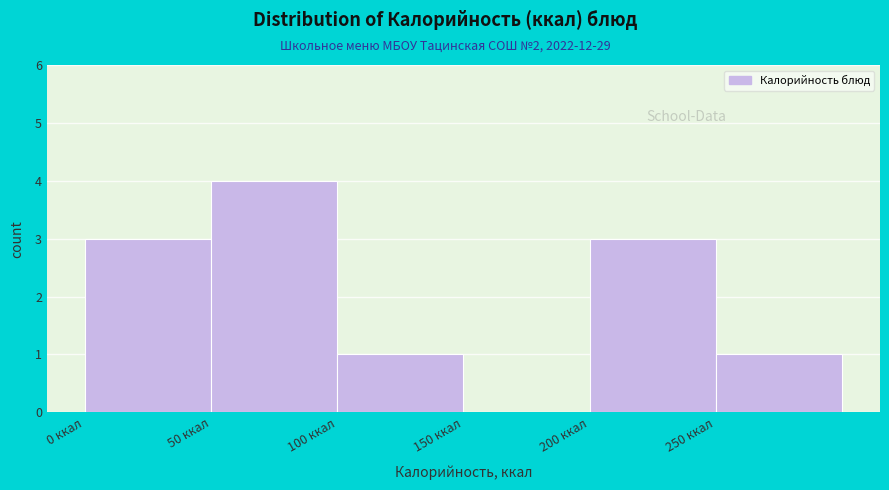

Reading left to right, transcribe this chart: for each bar, give the range it covers on the x-axis and its height. The values are not printed on the chart, so give them approximately, as read against the axis.

0 to 50: 3
50 to 100: 4
100 to 150: 1
150 to 200: 0
200 to 250: 3
250 to 300: 1